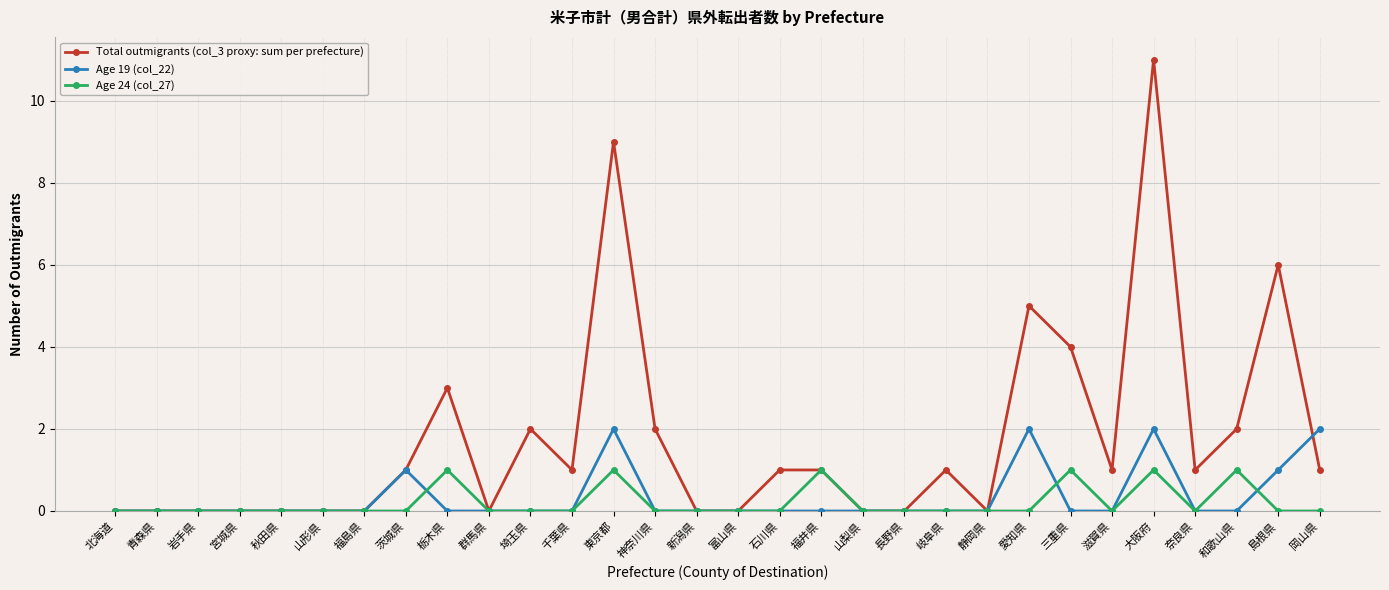

Does the chart display data point markers on the line(s)?

Yes